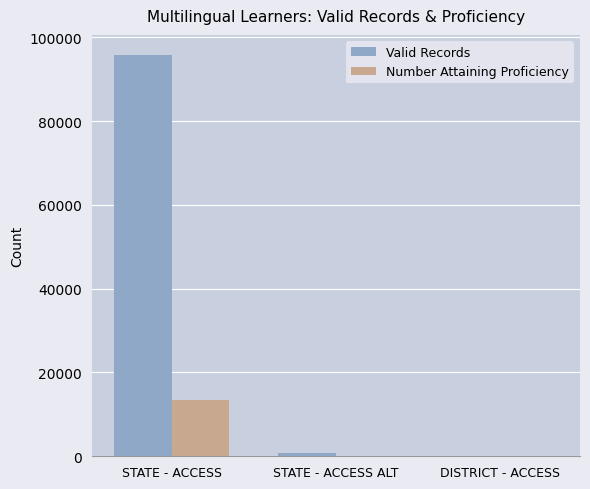

What is the maximum value for Number Attaining Proficiency?

13385